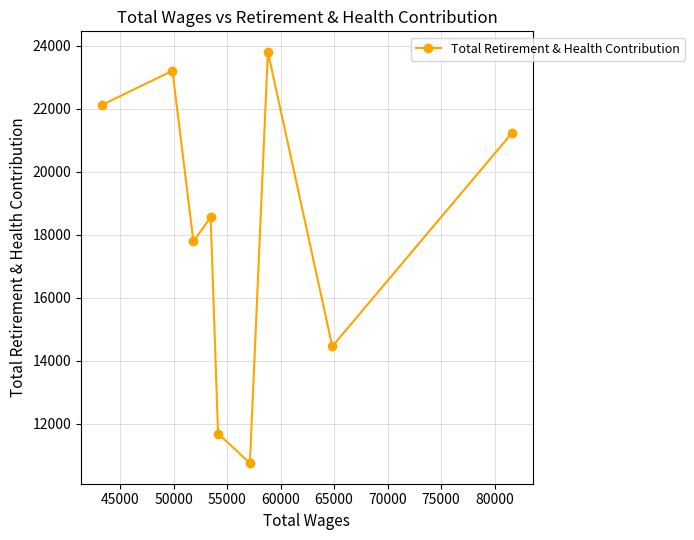

What is the value of the 8th point from the left?

14453